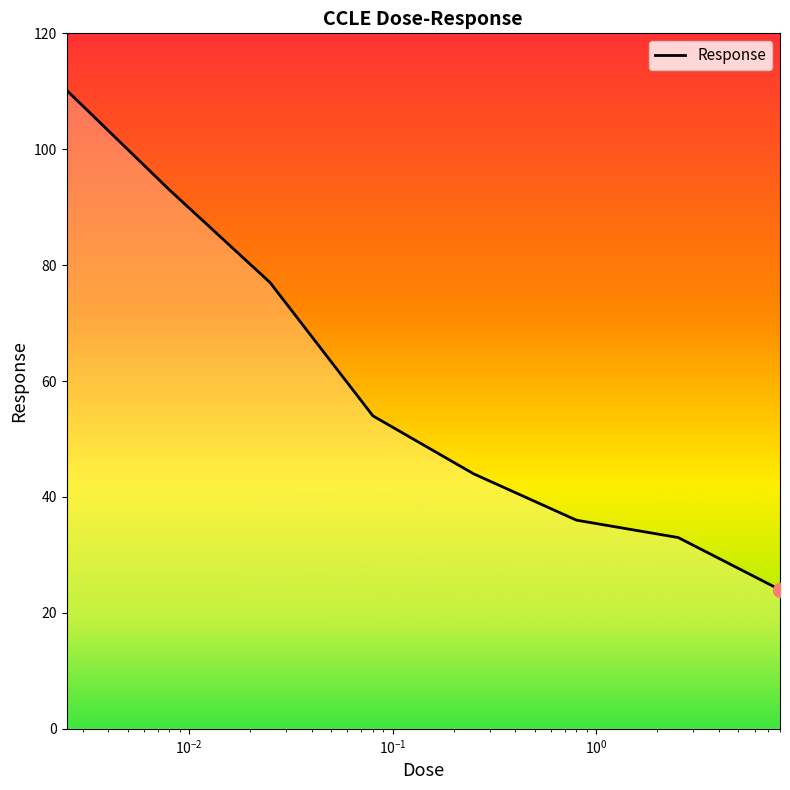

What is the smallest value displayed?

24.0